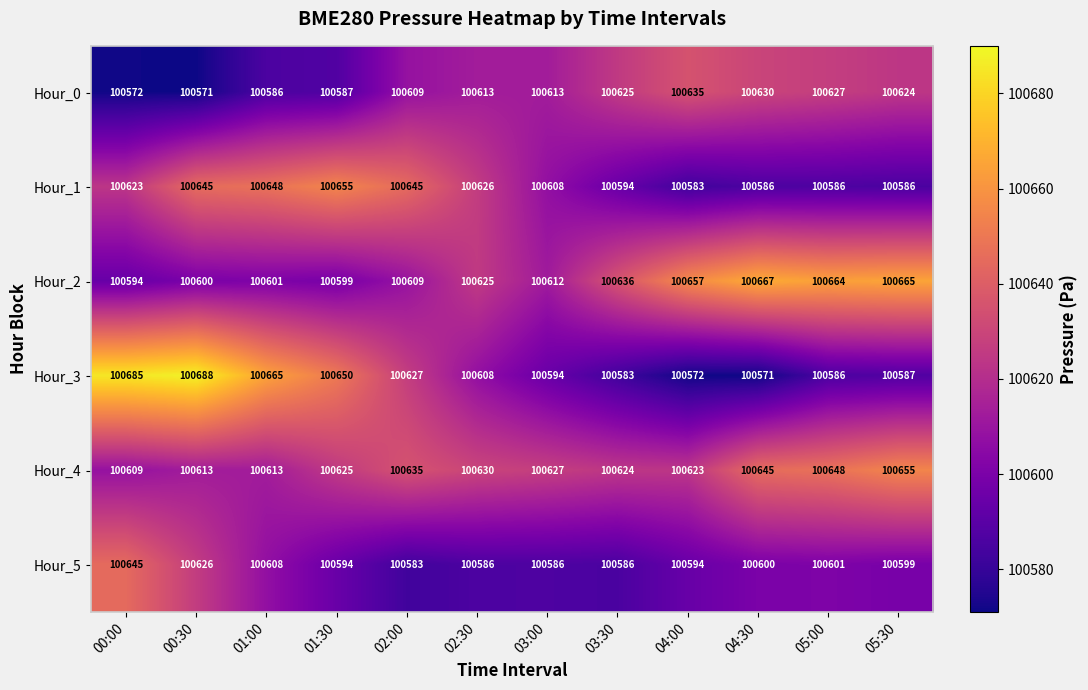

Which series has the widest spread of values?

Hour_3